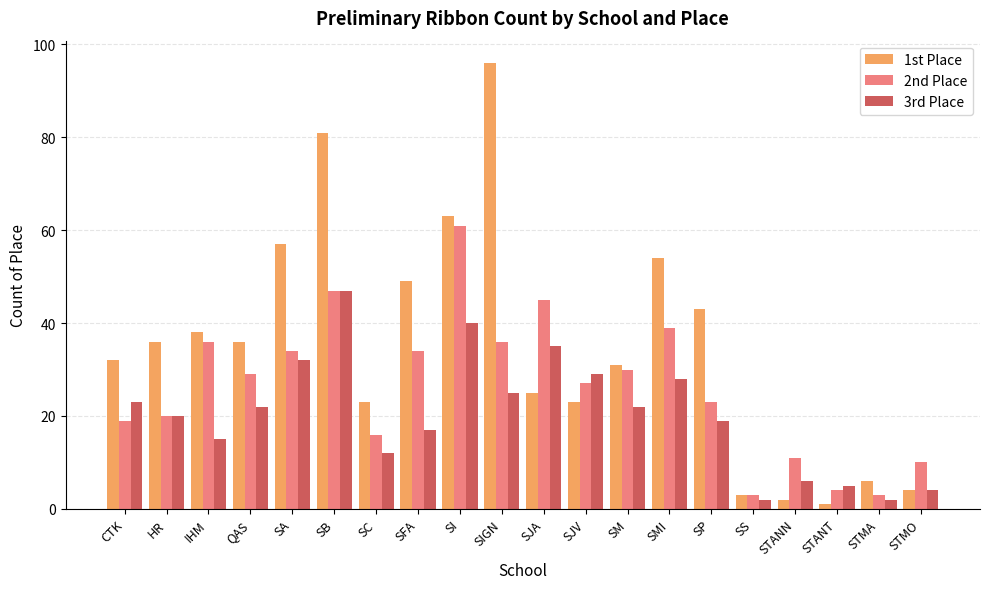

Reading left to right, list all the values displayed in this chart.

1st Place: 32	36	38	36	57	81	23	49	63	96	25	23	31	54	43	3	2	1	6	4
2nd Place: 19	20	36	29	34	47	16	34	61	36	45	27	30	39	23	3	11	4	3	10
3rd Place: 23	20	15	22	32	47	12	17	40	25	35	29	22	28	19	2	6	5	2	4